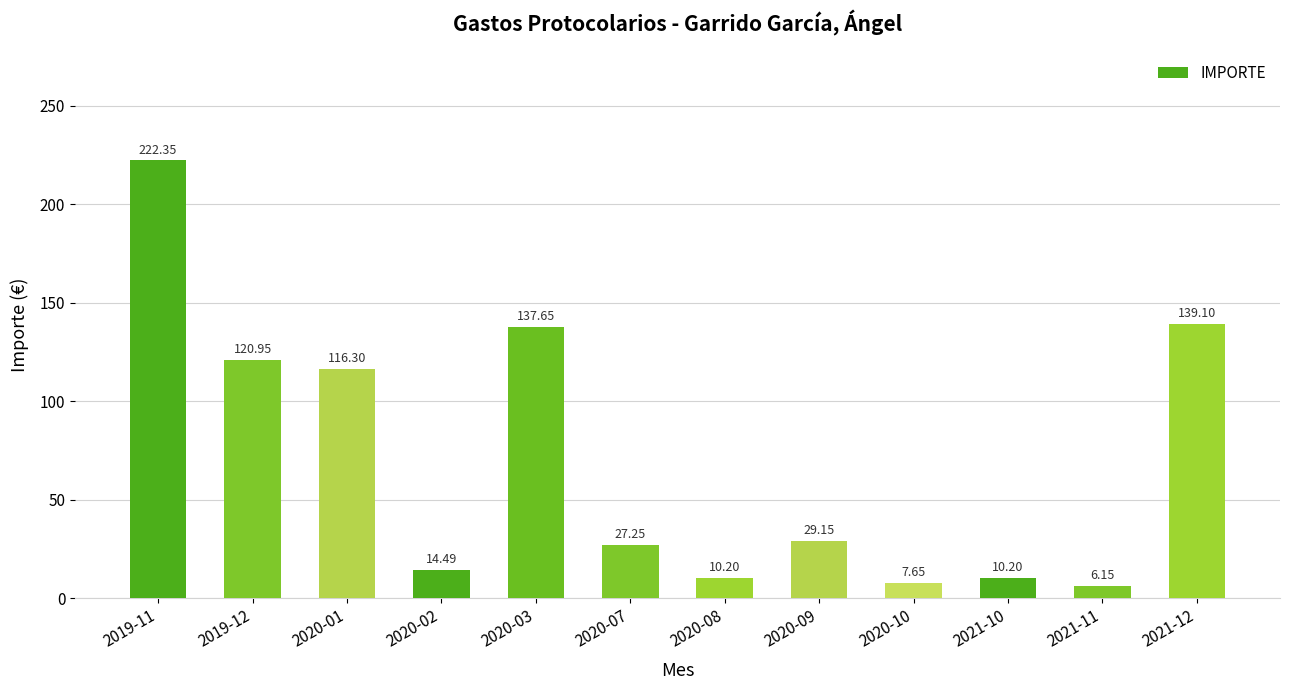

What is the change in value from 2019-12 to 2020-09?

-91.8